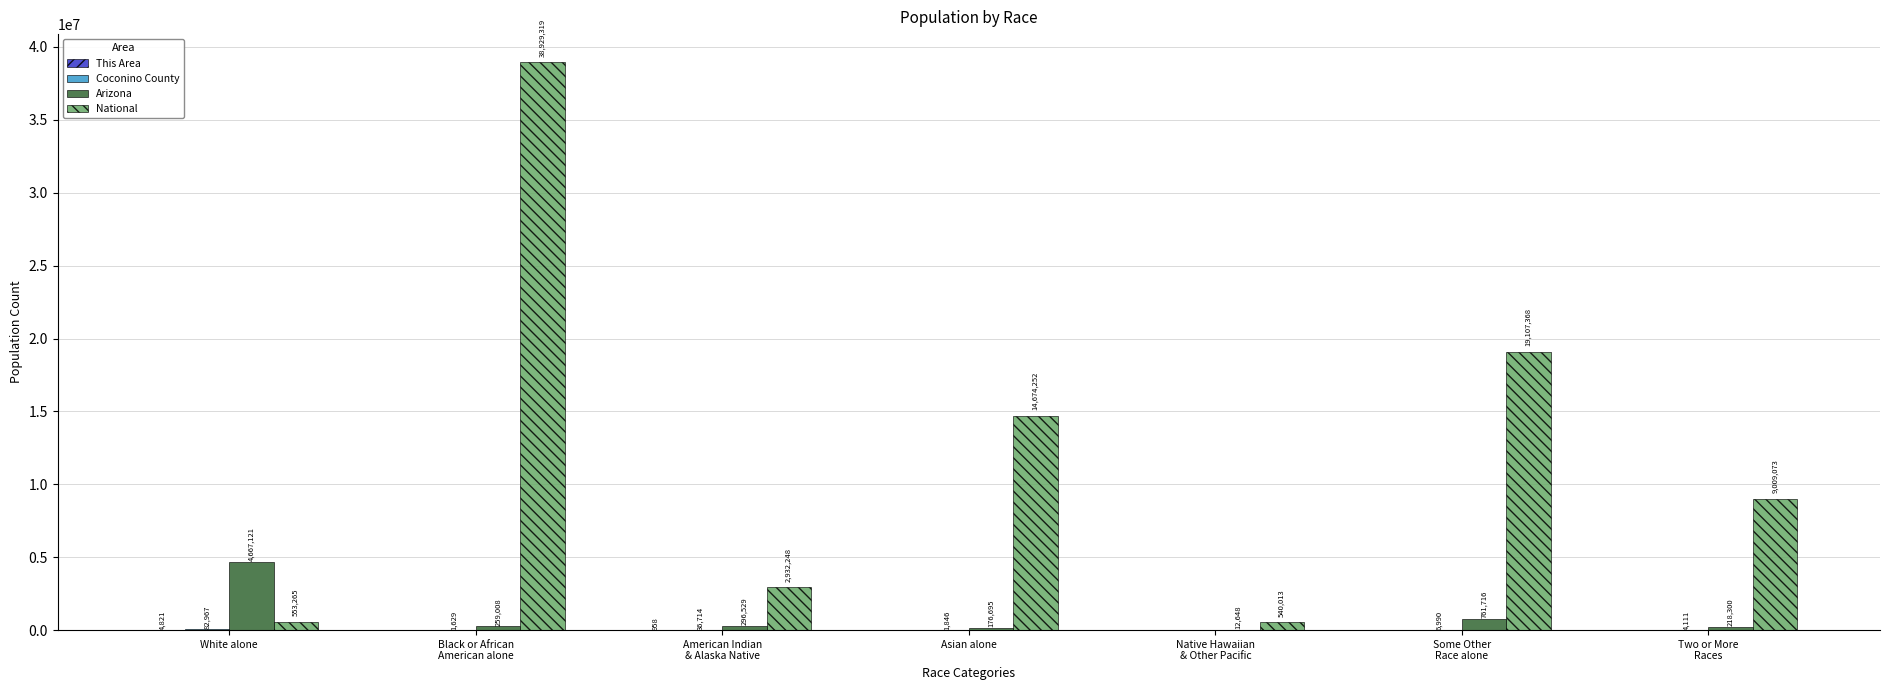

The value of National at Black or African
American alone is 60940326. True or false?

False